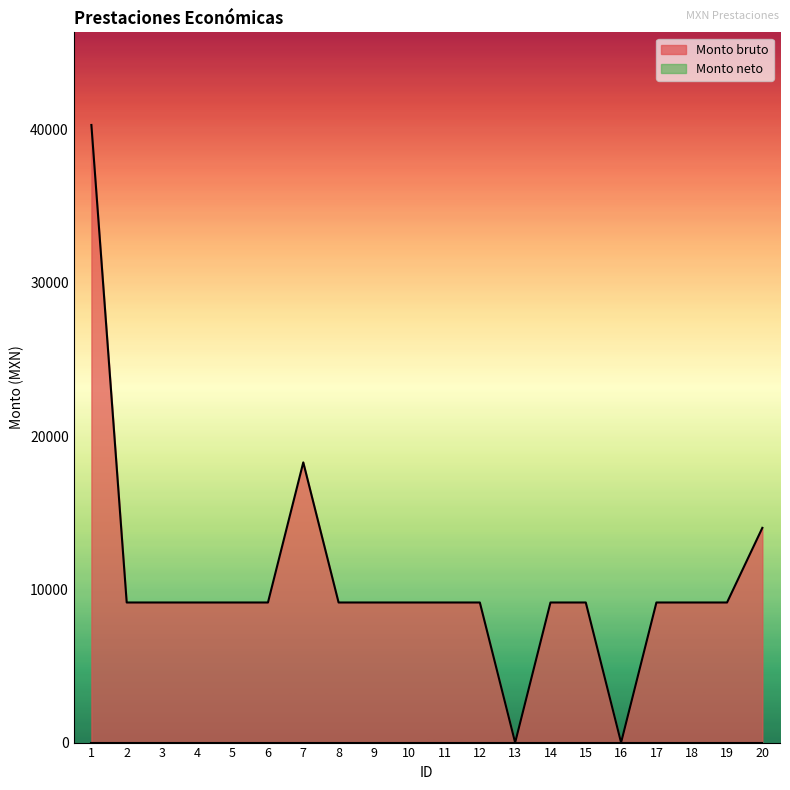

What is the value of the 15th point from the left?

9143.5